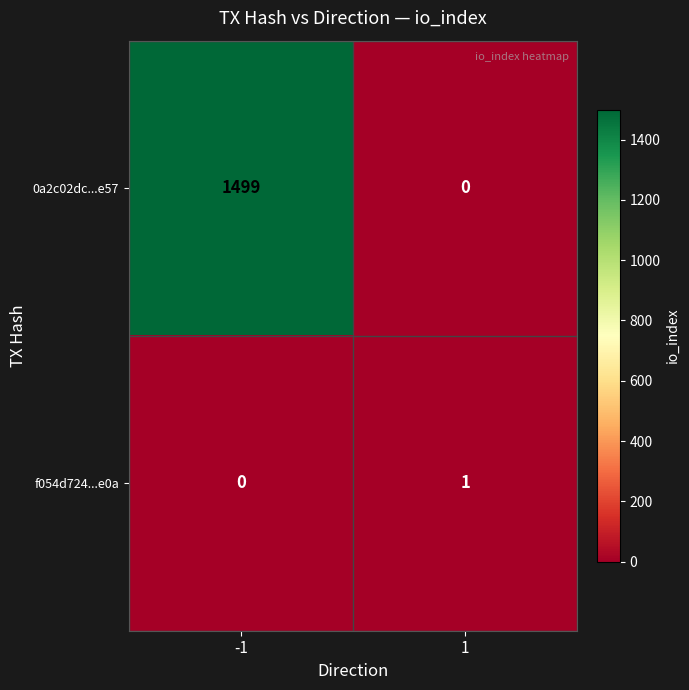

Count the number of data series in this chart.

2